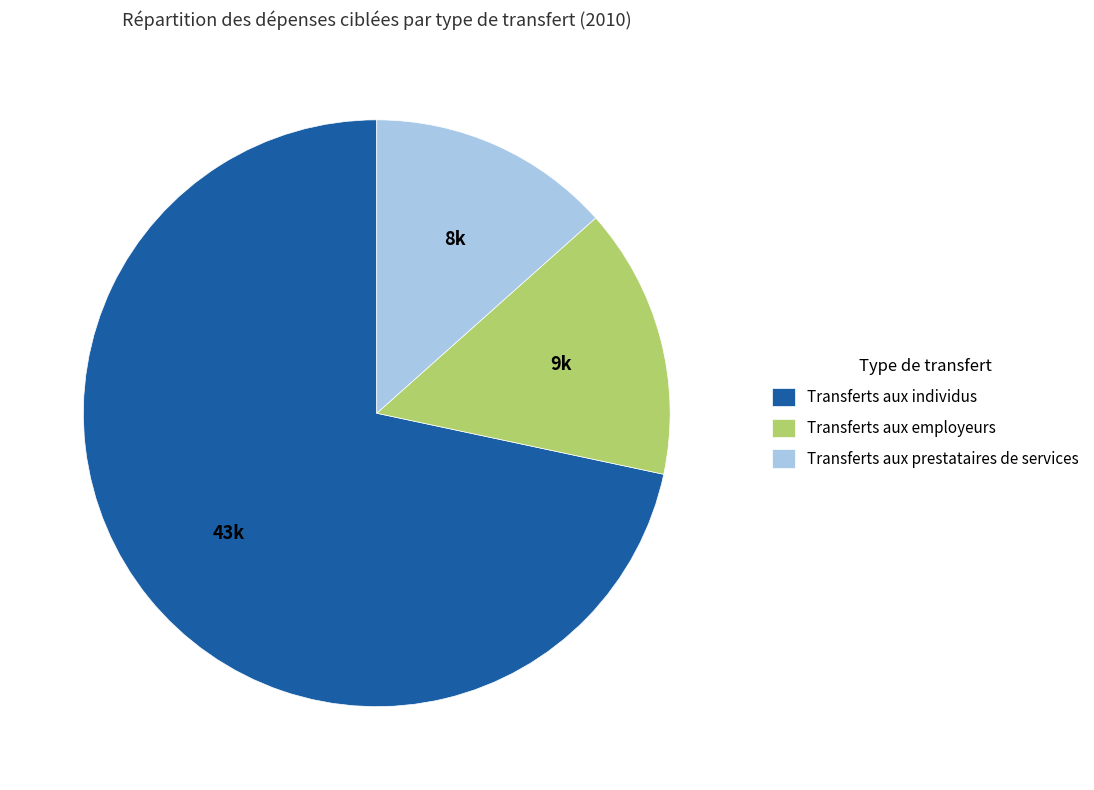

True or false: Transferts aux individus accounts for 61% of the total.

False